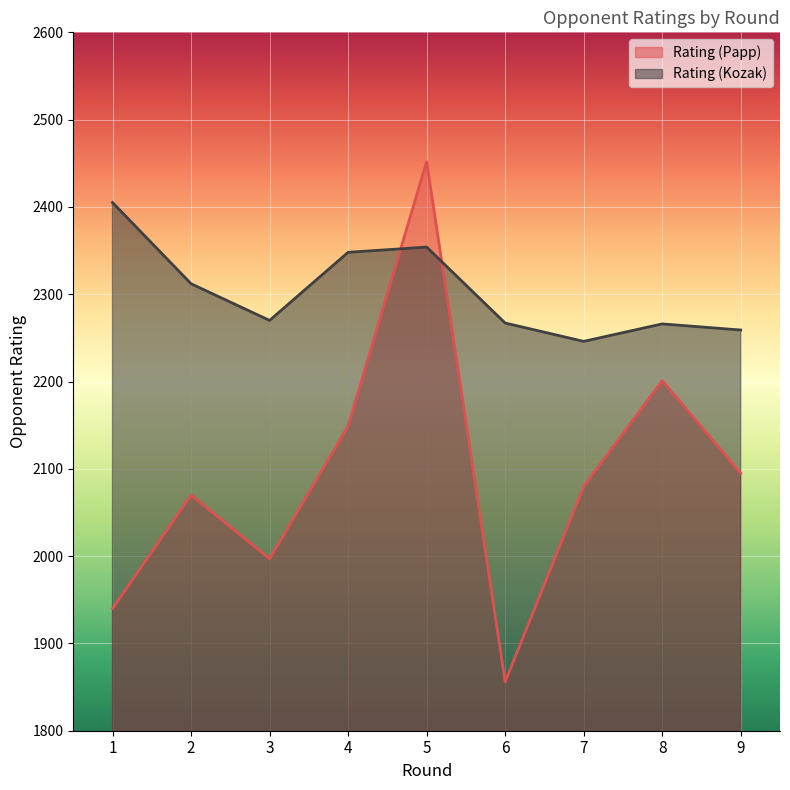

Which series has the widest spread of values?

Rating (Papp)